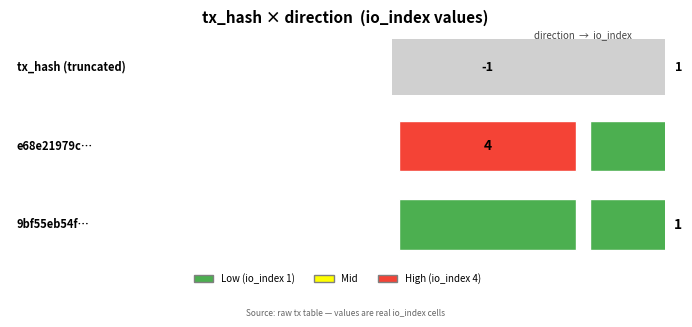

Reading right to left, list all the values displayed in this chart.

e68e21979c5e6a8fc1f05ffb988dbfe9a4a3269: 1=4	0=-1
9bf55eb54f26f61b81c270243ad7cd352ef2334: 1=1	0=1